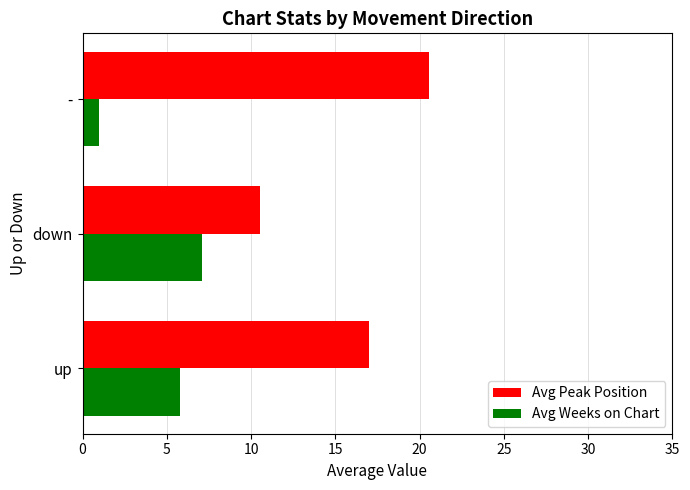

What are all the series names shown in the legend?

Avg Peak Position, Avg Weeks on Chart